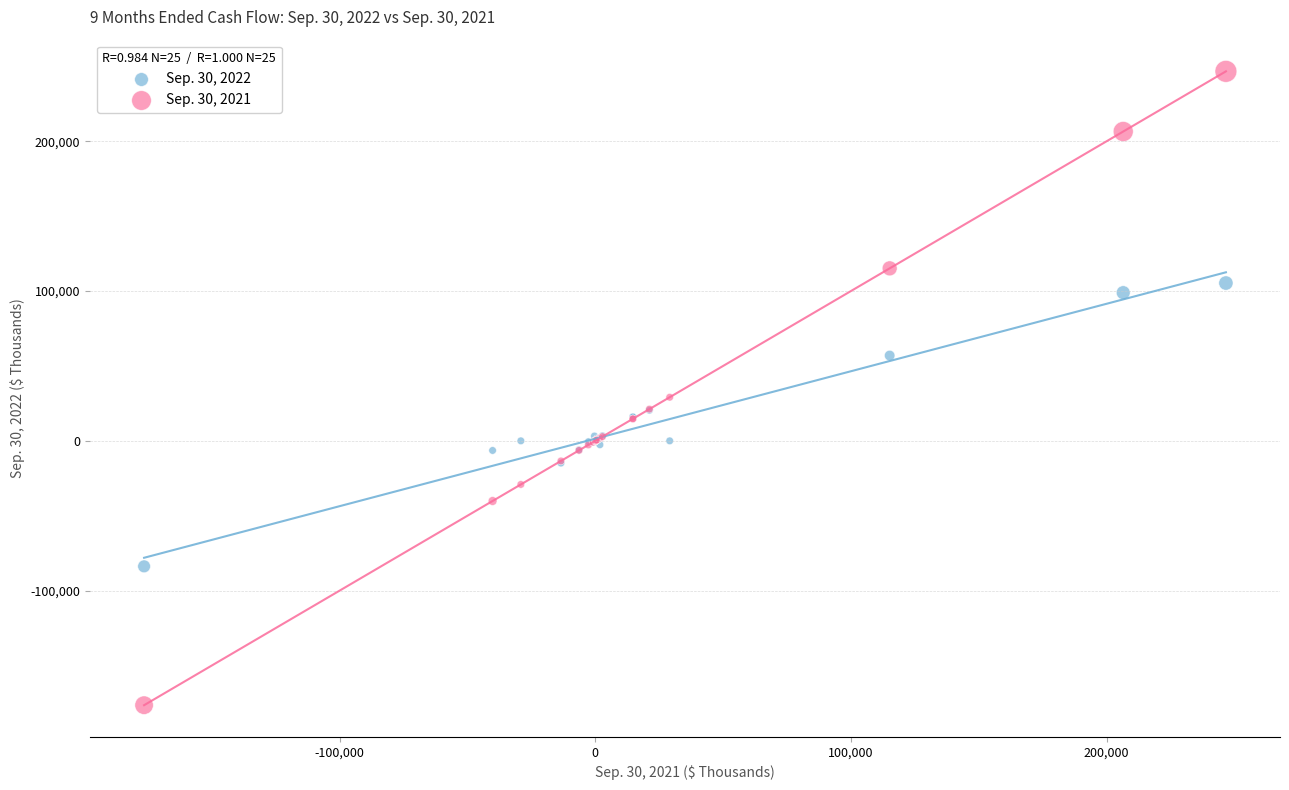

Which series has the widest spread of Y values?

Sep. 30, 2021